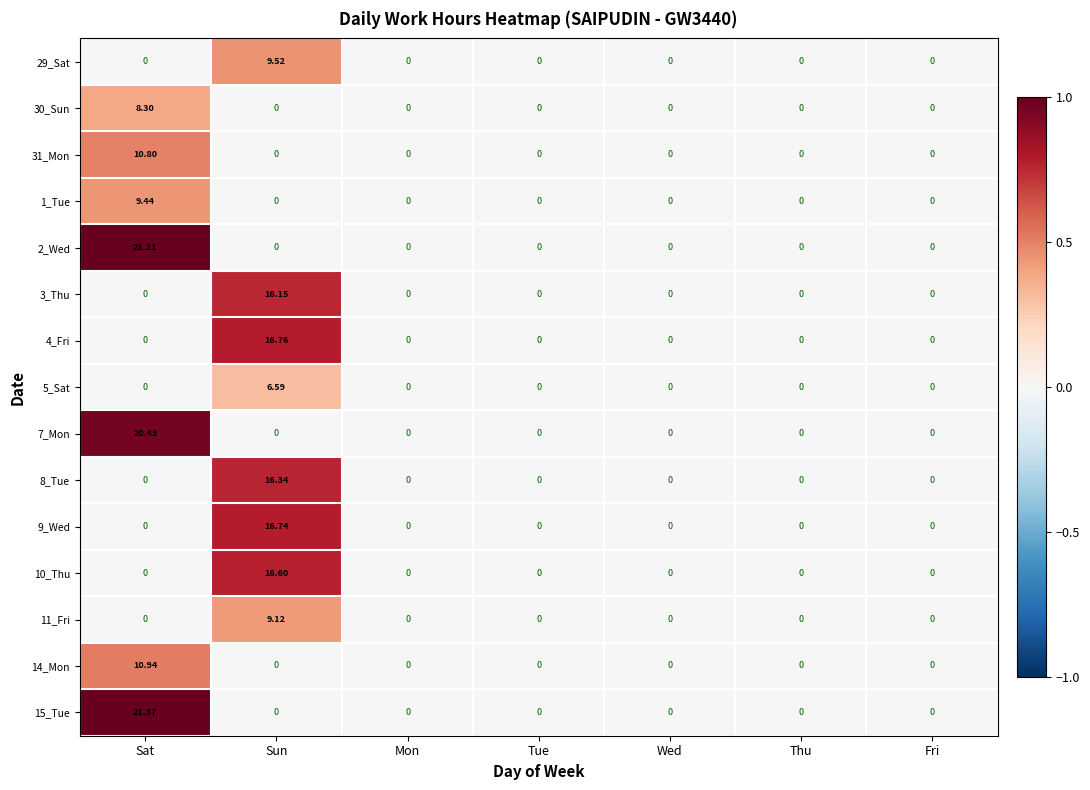

Which label corresponds to the largest value in the chart?

Sat